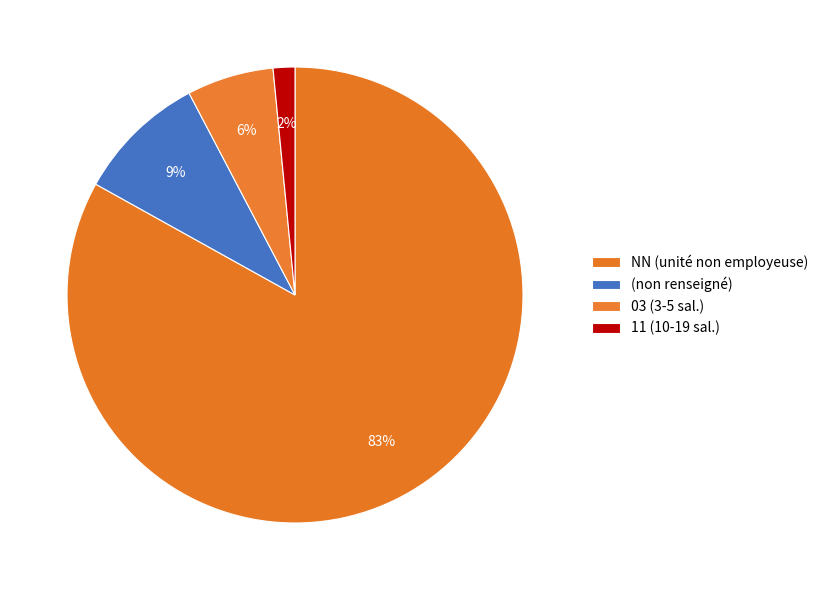

Is there a majority slice in this chart?

Yes